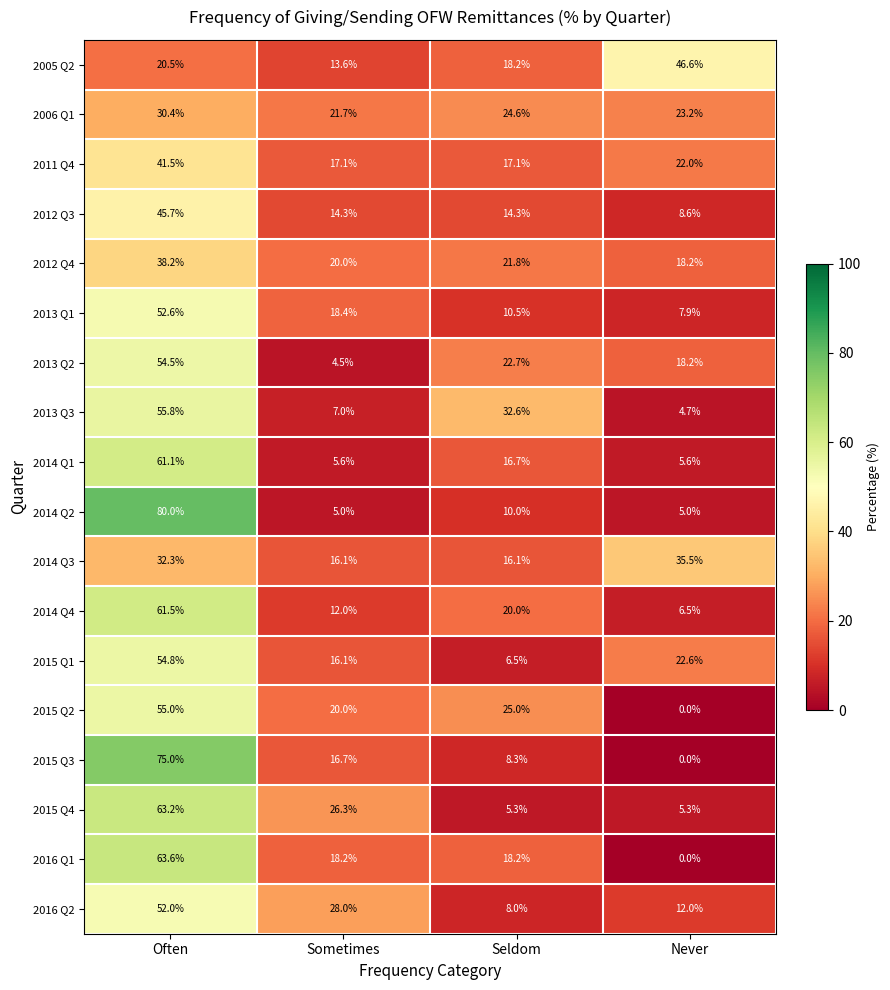

Which series changed the most between Sometimes and Never?

2005 Q2